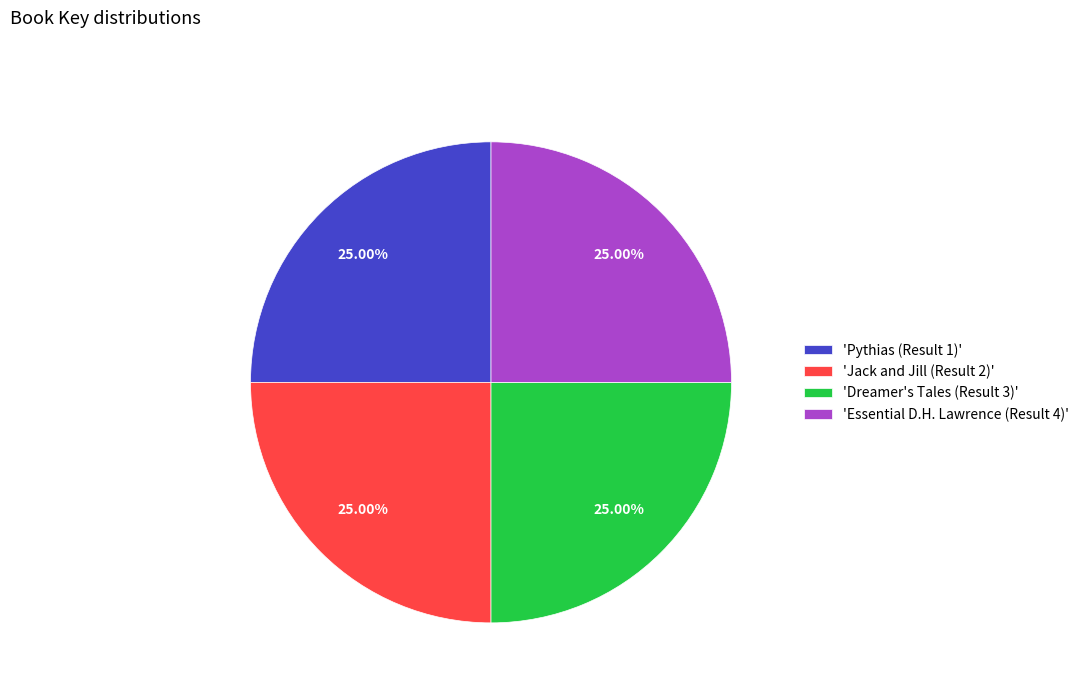

How many slices are in this pie chart?

4